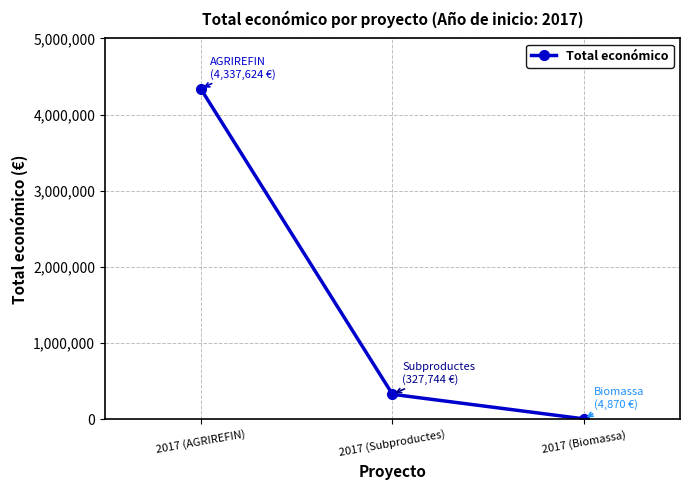

The value at 2017 (AGRIREFIN) is 5904493. True or false?

False